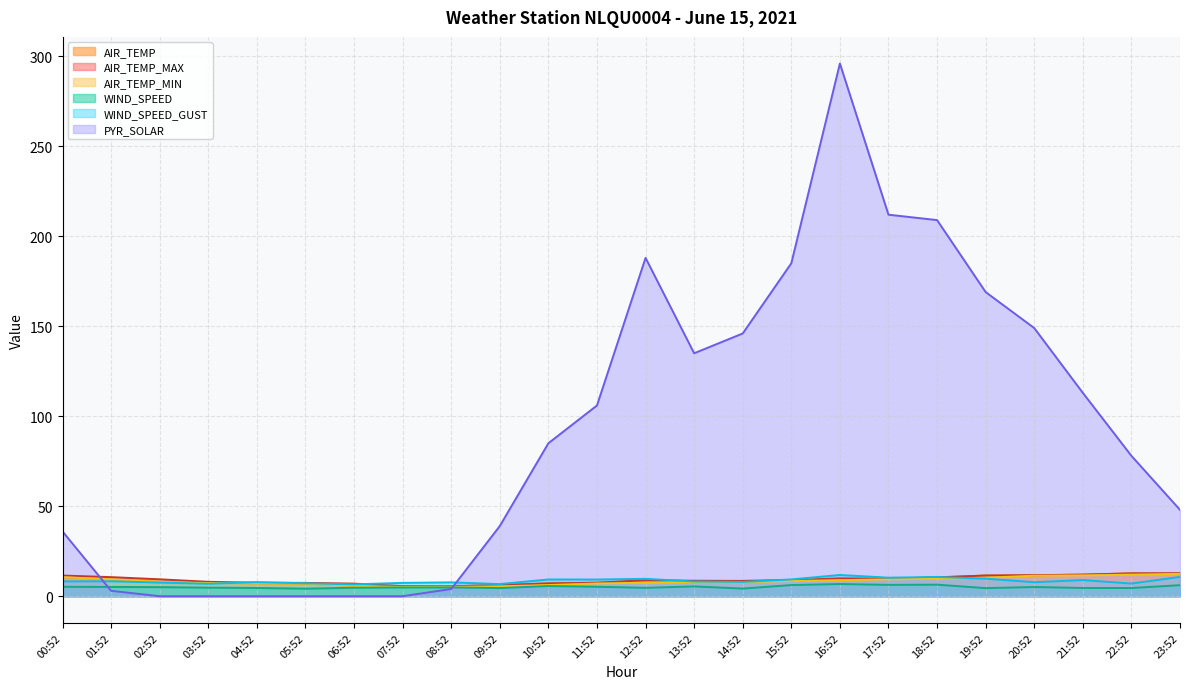

What is the value of the AIR_TEMP_MIN point at the 12th from the left?

7.1